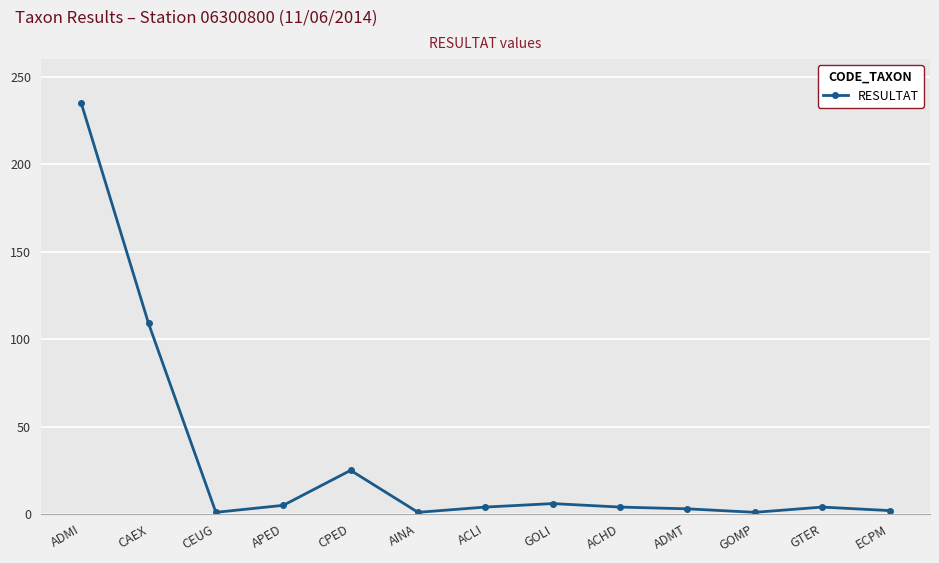

At which category does the data reach its first local valley?

CEUG